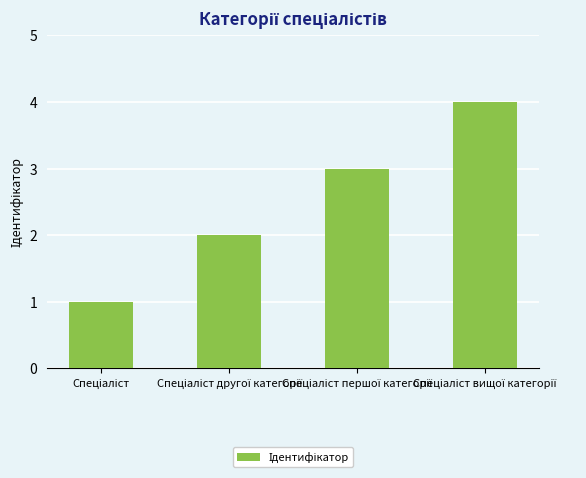

What is the sum of all values?

10